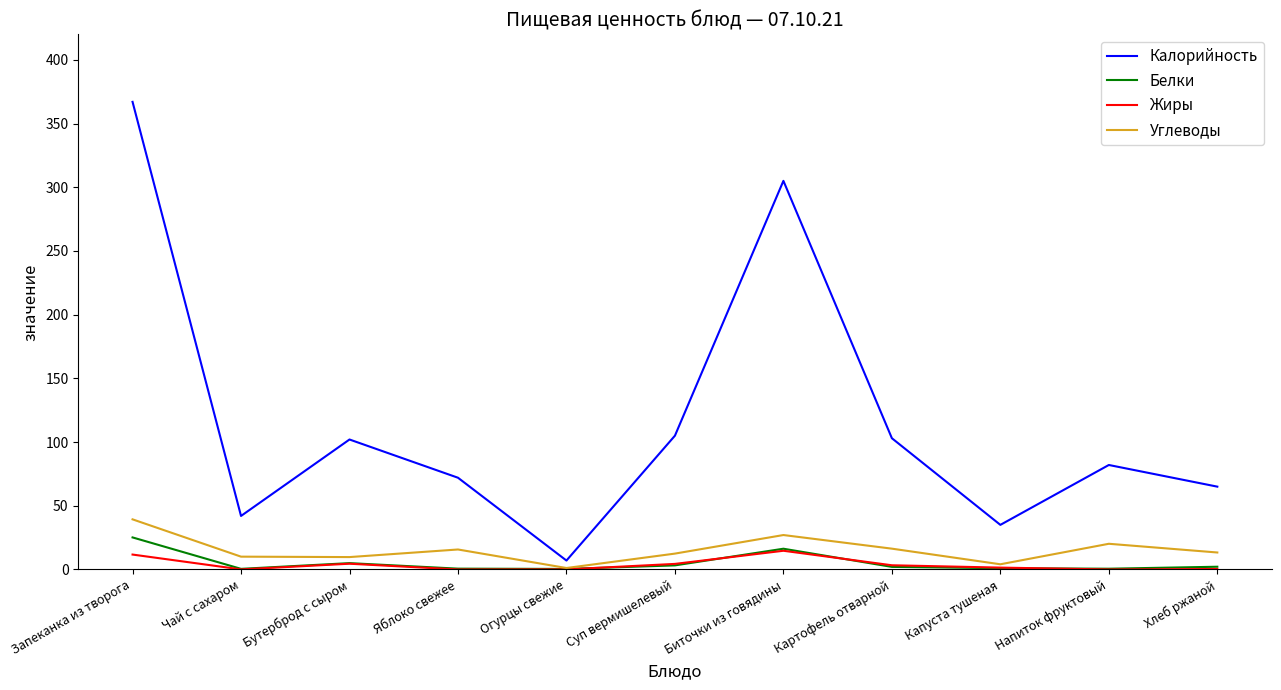

Which series has the largest range (max minus min)?

Калорийность